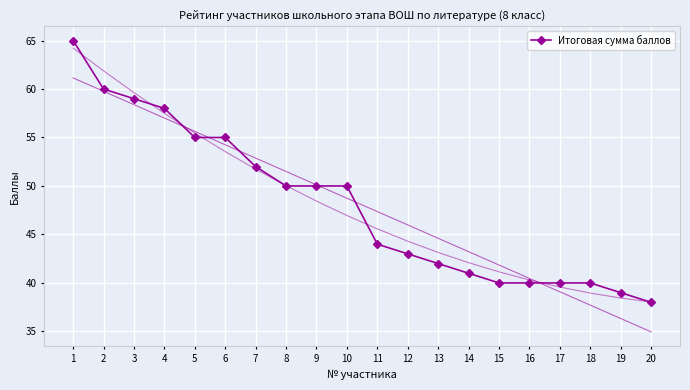

True or false: the data has more than 1 interior local peaks.

False